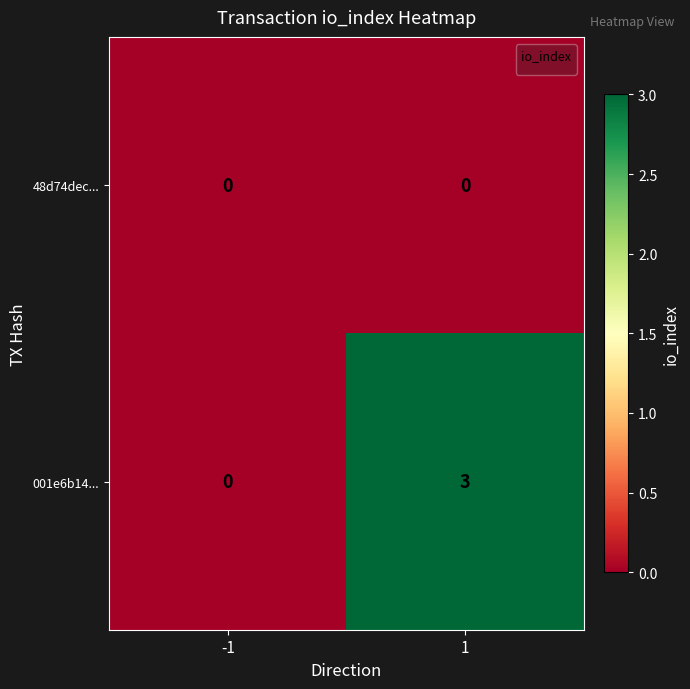

What is the maximum value shown in the chart?

3